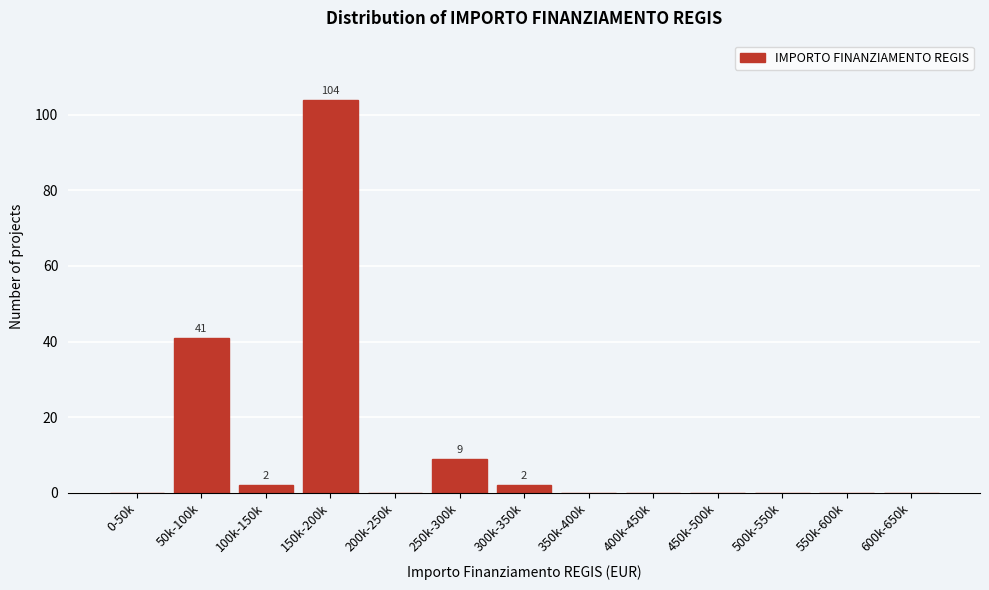

Reading right to left, transcribe all the data shown in this chart.

600k-650k=0	550k-600k=0	500k-550k=0	450k-500k=0	400k-450k=0	350k-400k=0	300k-350k=2	250k-300k=9	200k-250k=0	150k-200k=104	100k-150k=2	50k-100k=41	0-50k=0